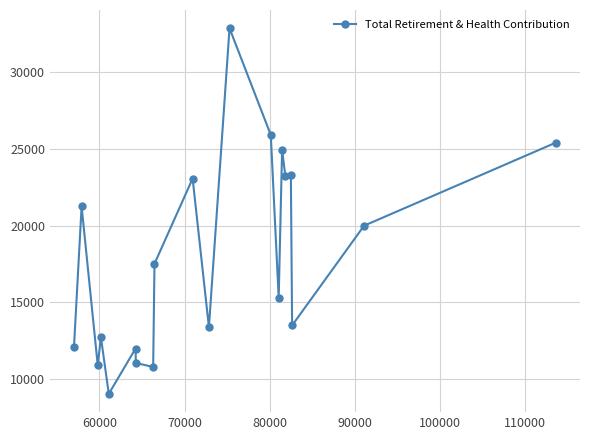

How many lines are shown in the chart?

1